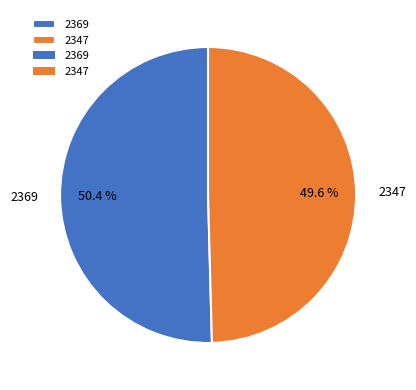

To the nearest percent, what portion does 2369 represent?

50%